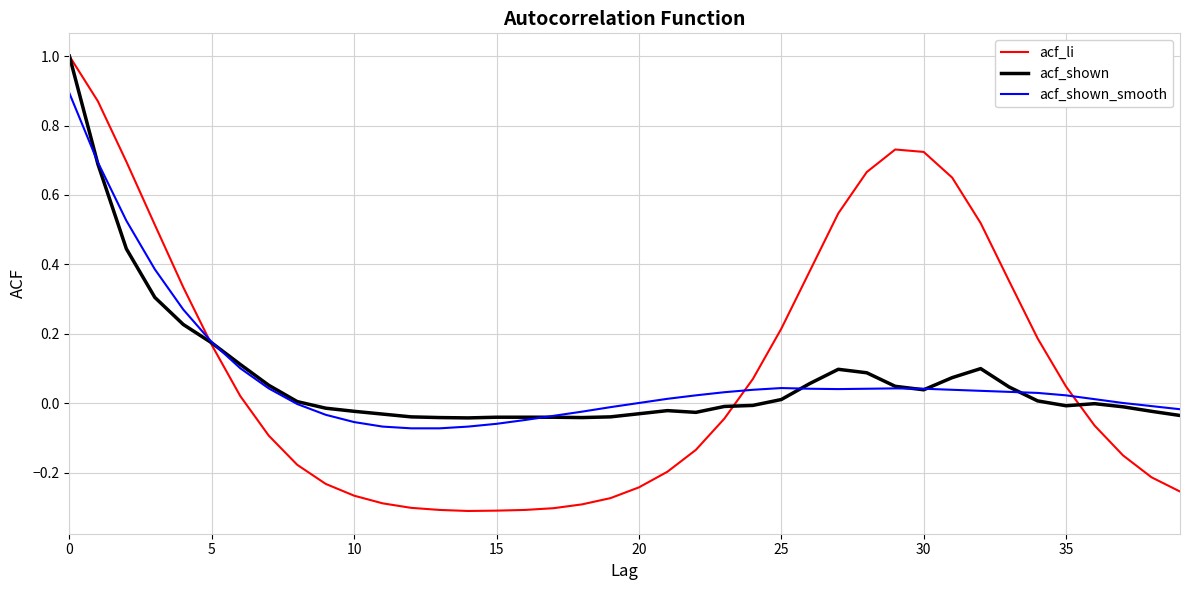

What is the maximum value for acf_shown?

1.0